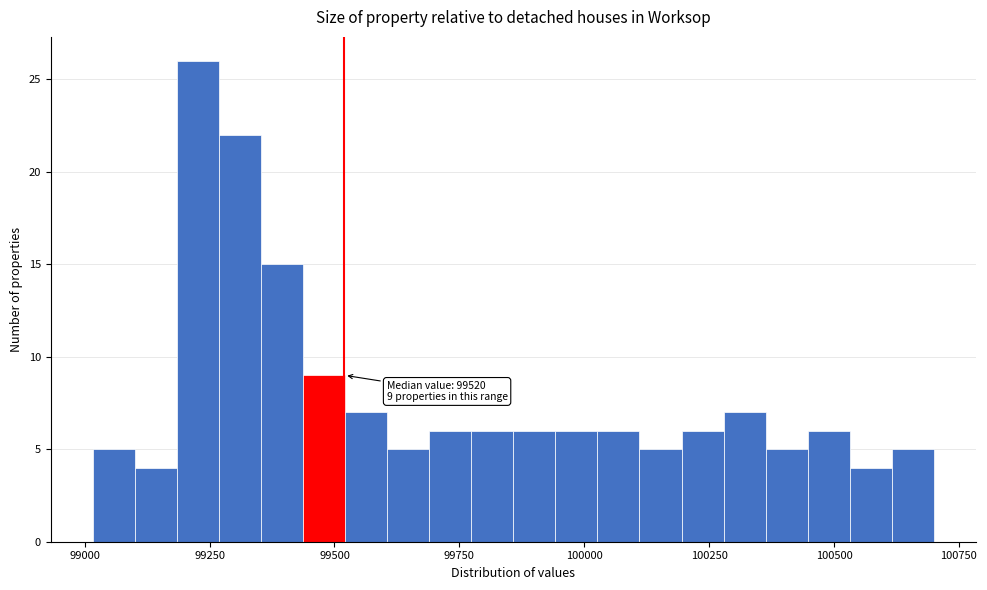

Read against the x-axis, roughly where is the centre of the tallest bar?

99250